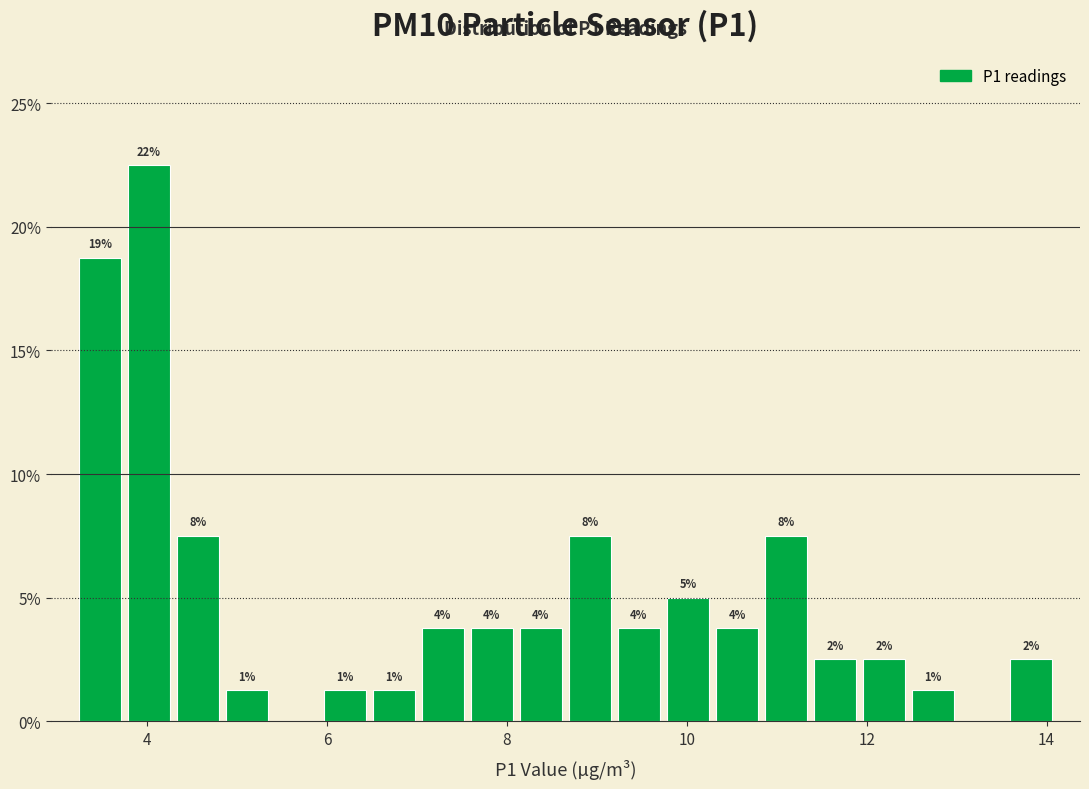

Around what value on the x-axis is the tallest bar? Give the approximate position of its centre, as read against the axis.

4.0